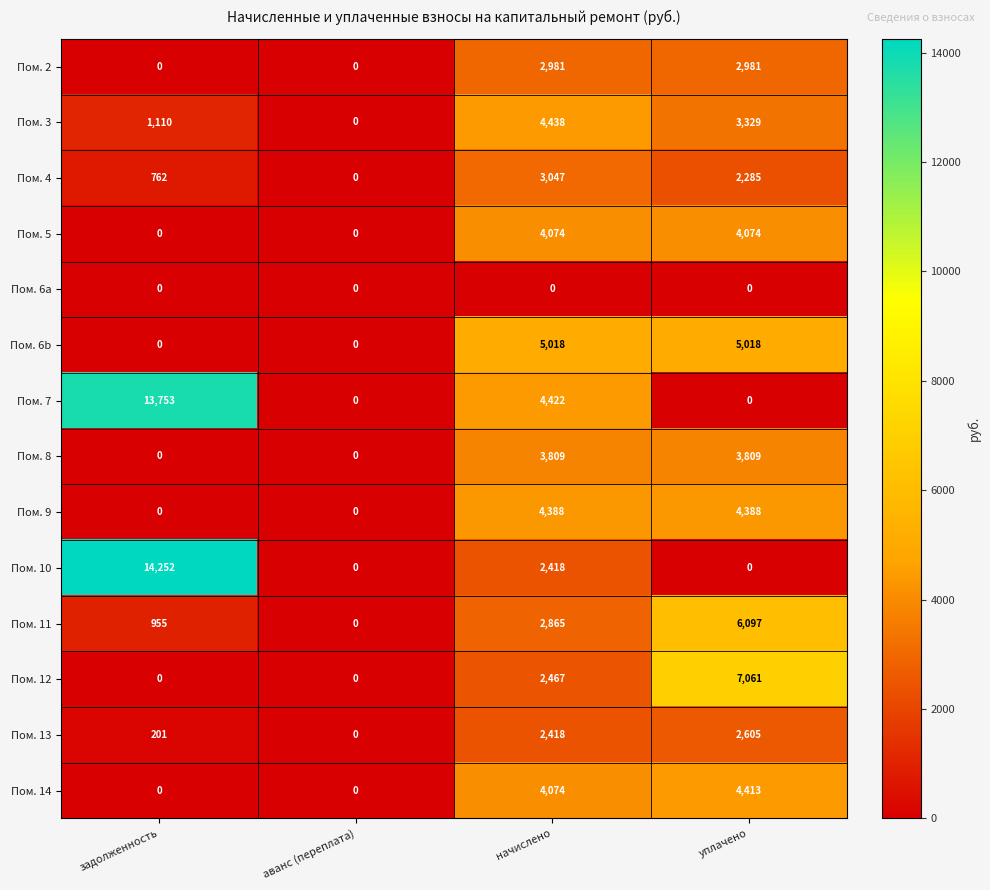

At which category is the sum across all series the highest?

начислено